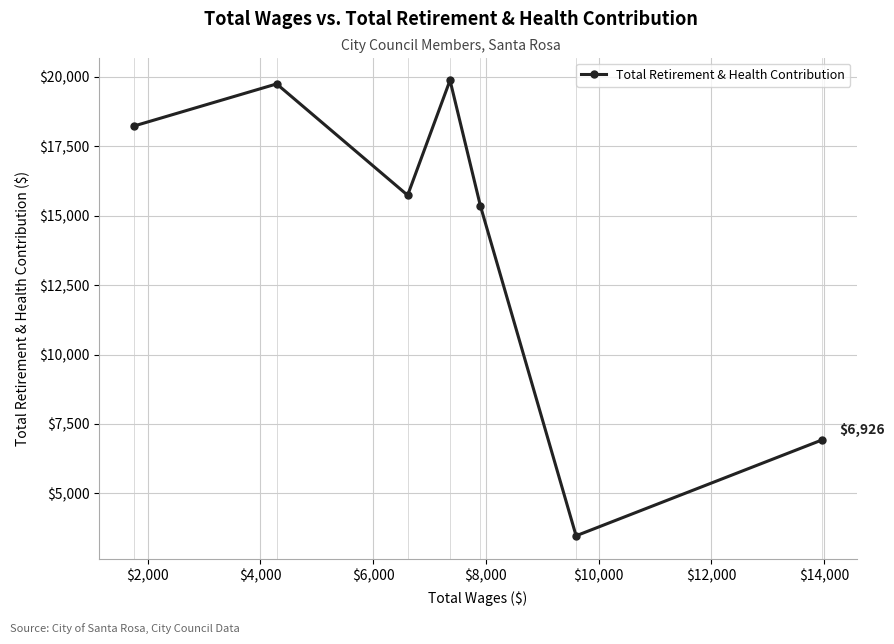

What is the sum of all values?

99349